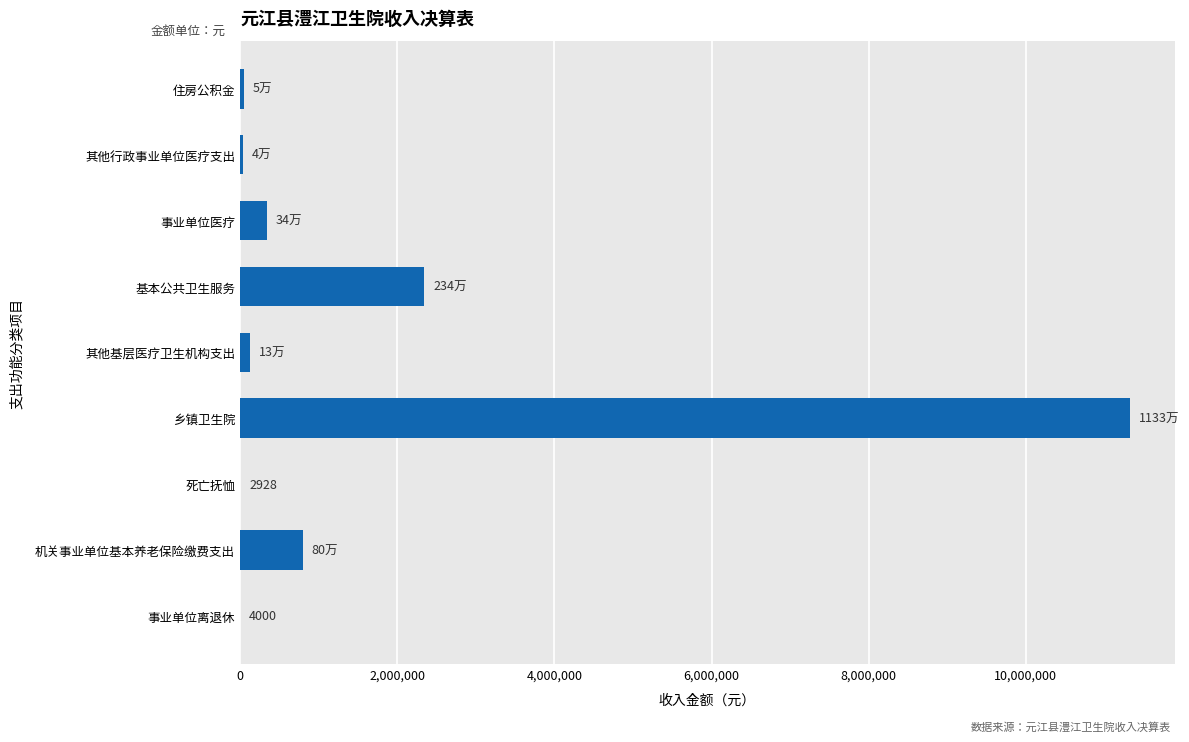

True or false: the data shows 3412523.6 at 基本公共卫生服务.

False